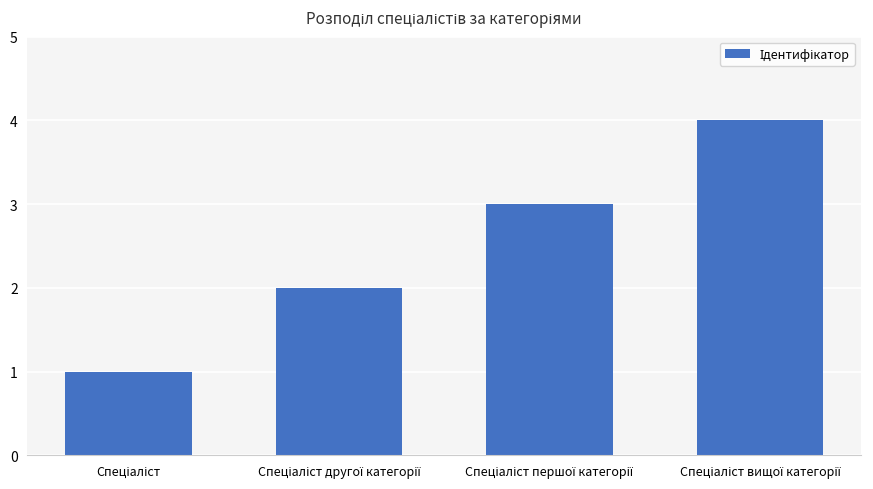

What is the greatest value displayed?

4